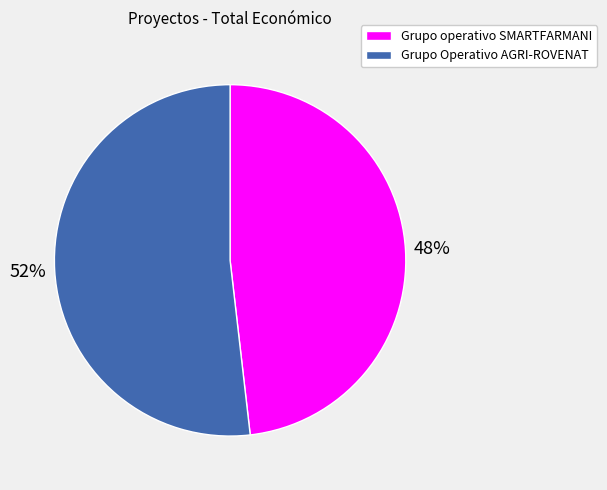

True or false: Grupo operativo SMARTFARMANI accounts for 55% of the total.

False